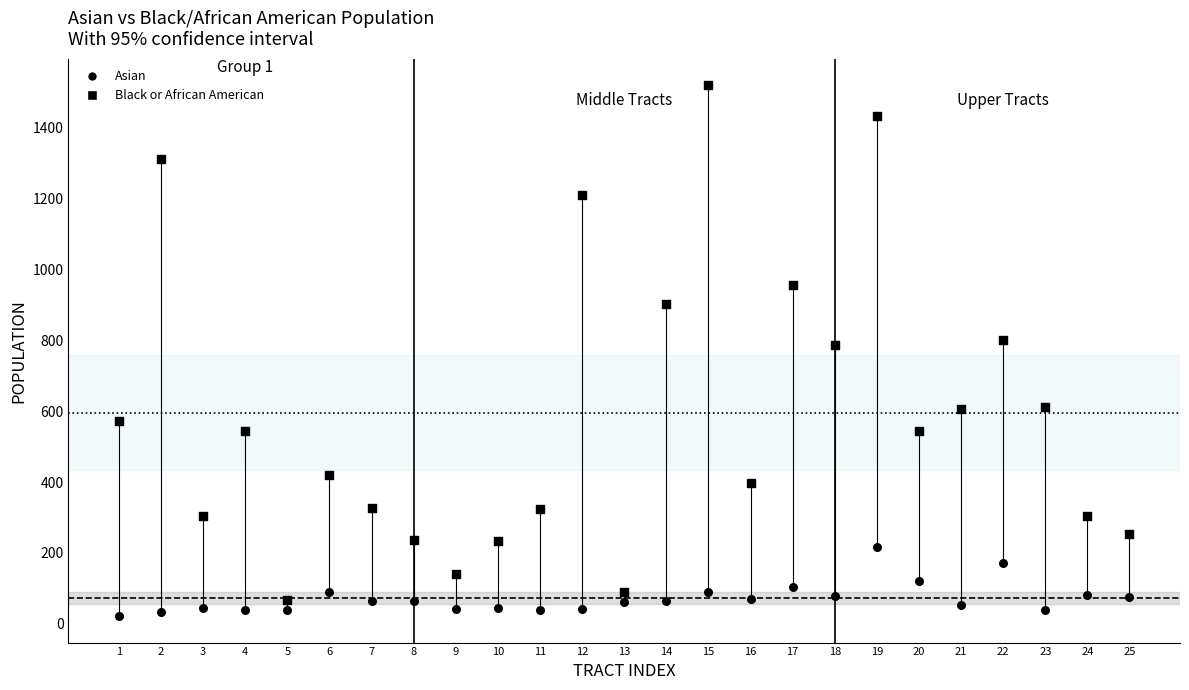

Count the number of points in this scatter plot.

50